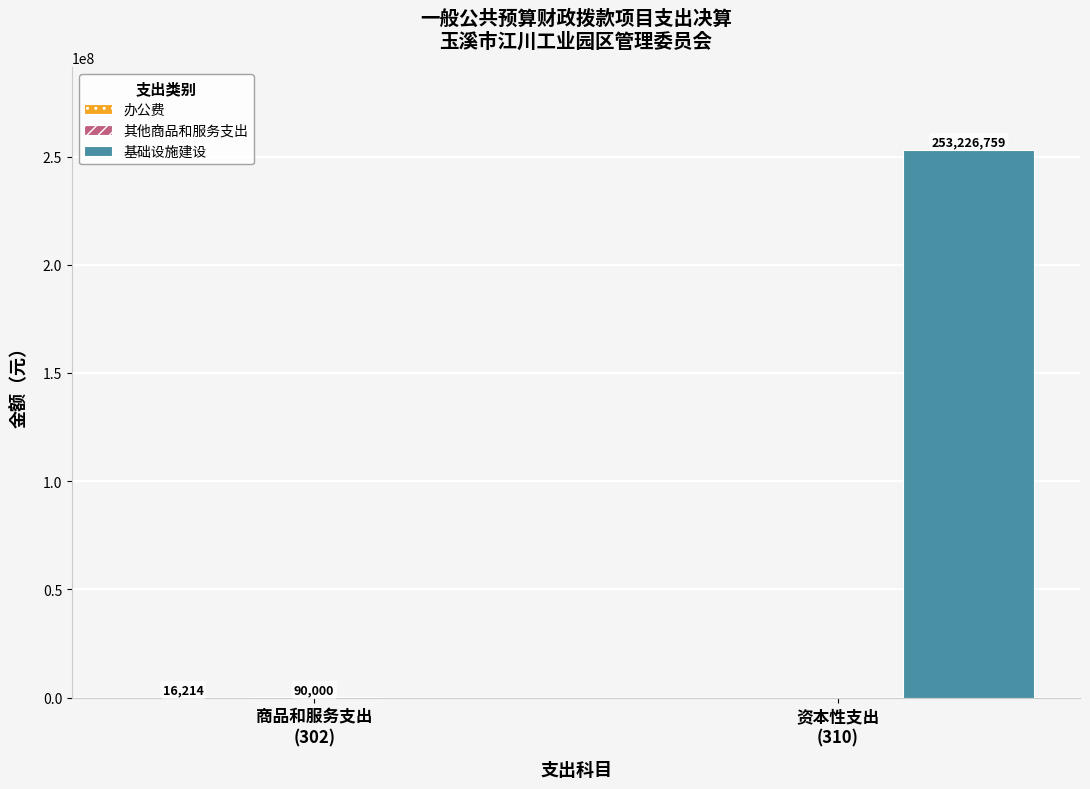

How many distinct data groups are displayed?

3